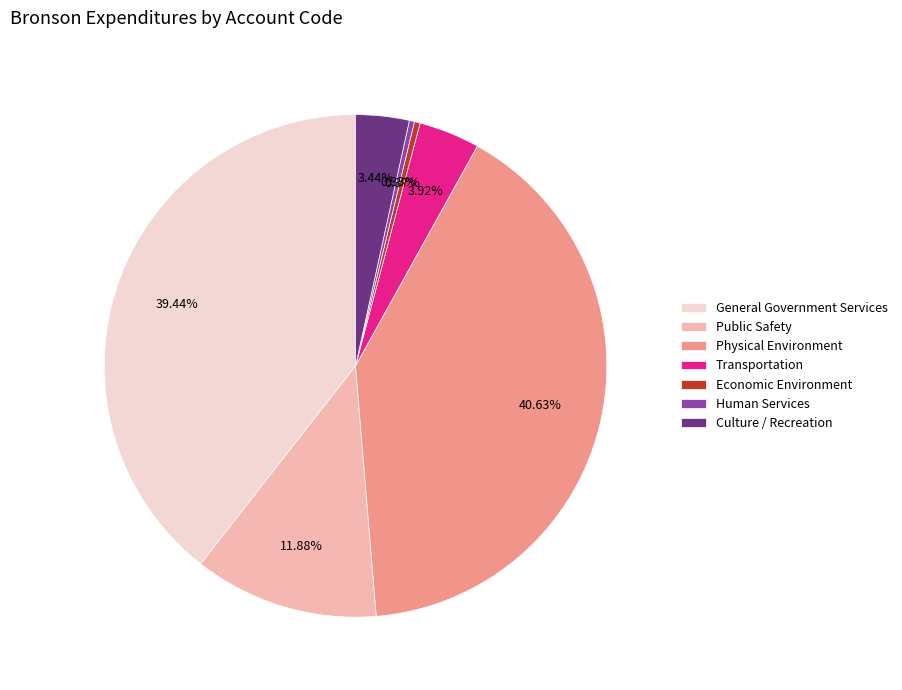

Which has a higher value, Transportation or Human Services?

Transportation